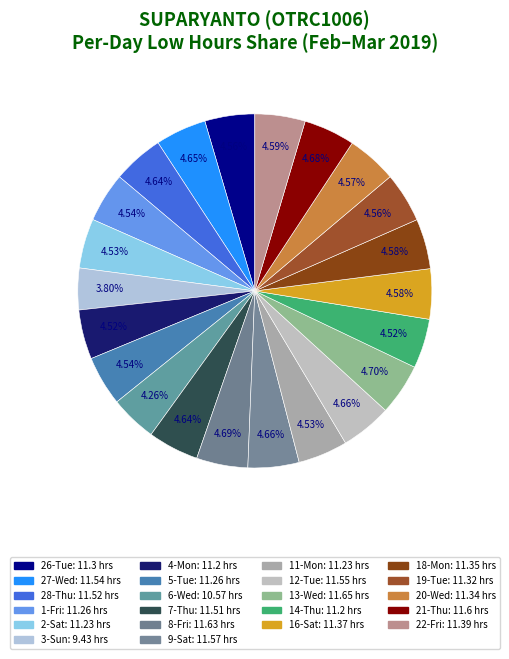

True or false: 5-Tue accounts for 1% of the total.

False